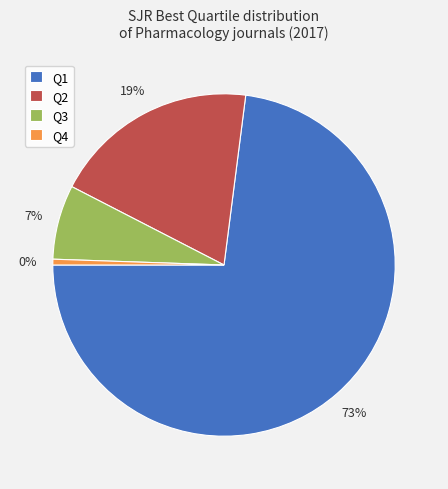

To the nearest percent, what portion does Q3 represent?

7%